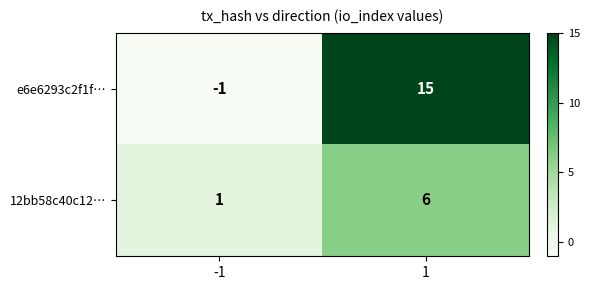

What is the spread (max minus min) of values at 1?

9